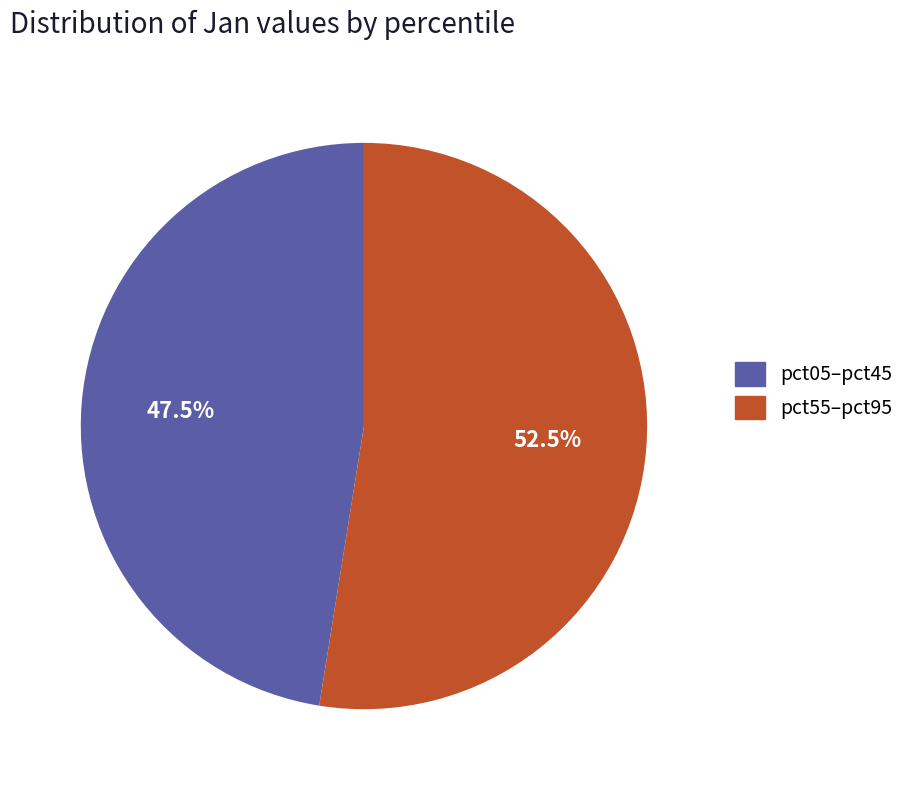

Does any single category account for the majority?

Yes